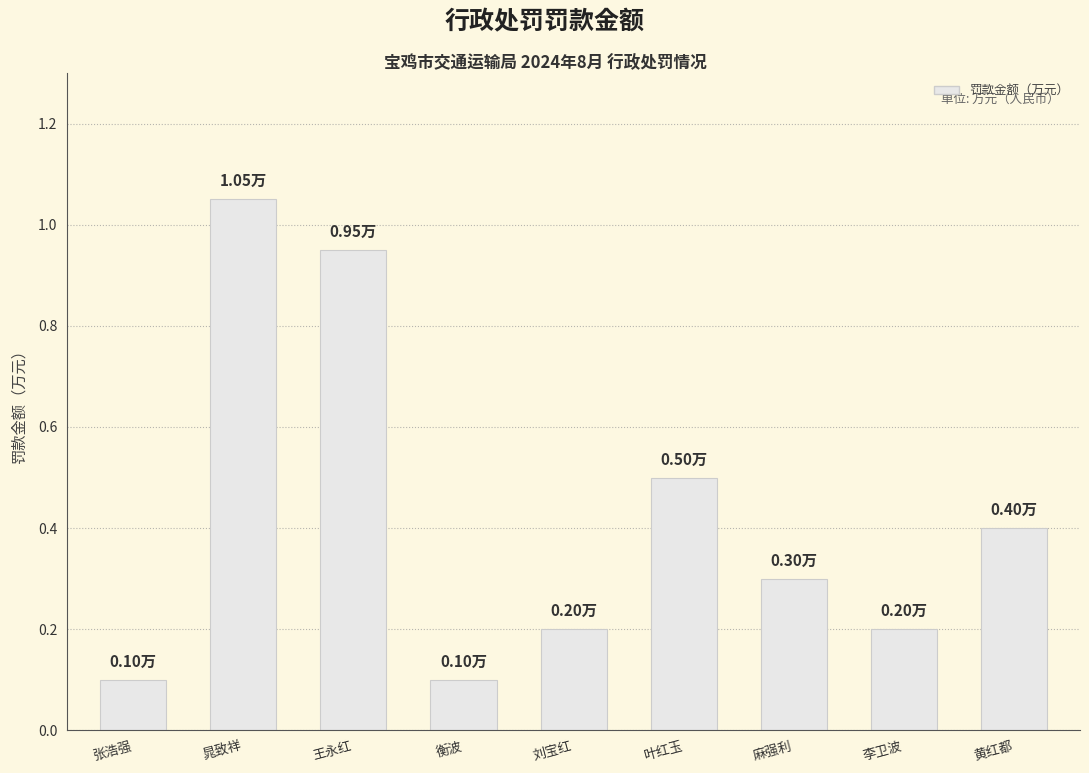

What is the difference between the maximum and minimum values?

1.0